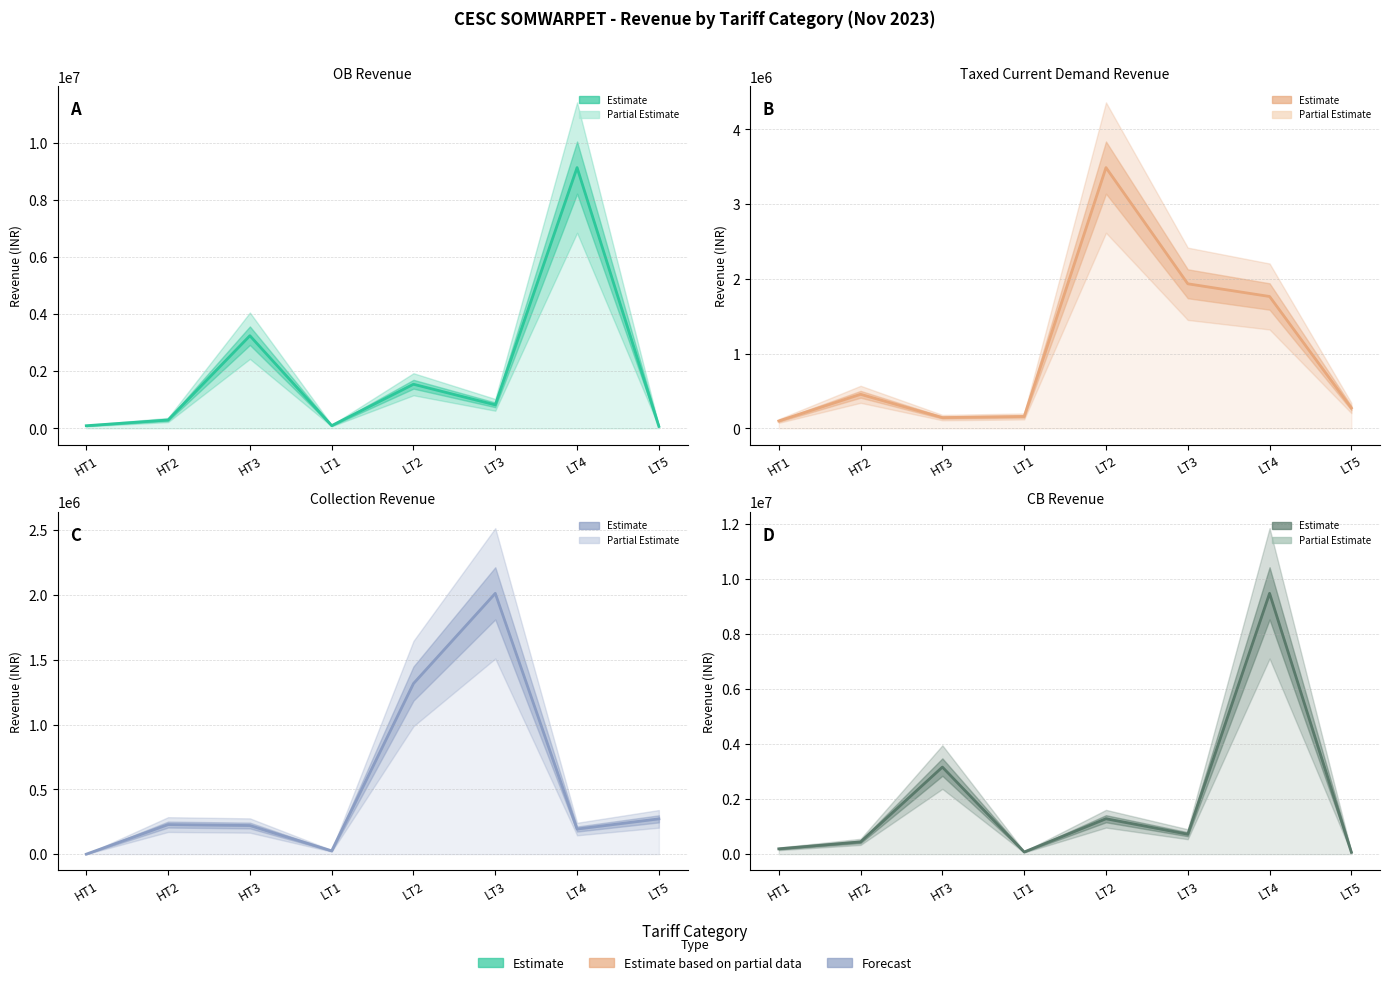

What is the label of the 3rd point from the right?

LT3